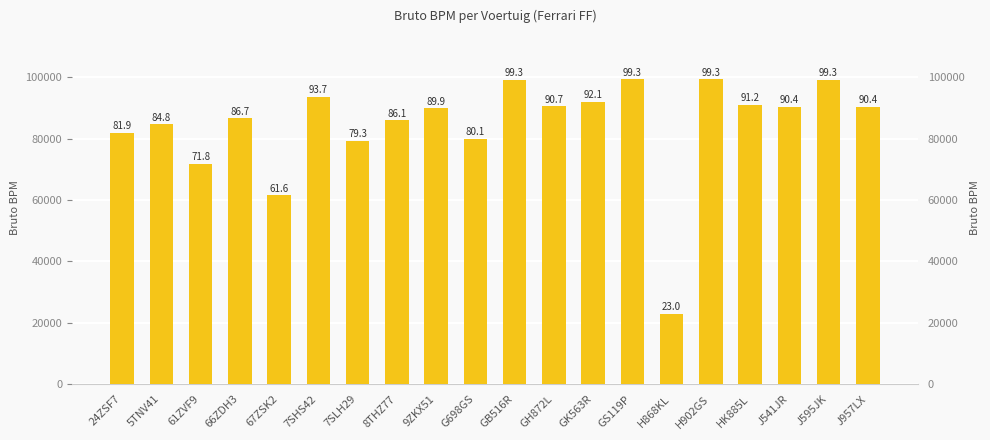

The value at J541JR is 90448. True or false?

True